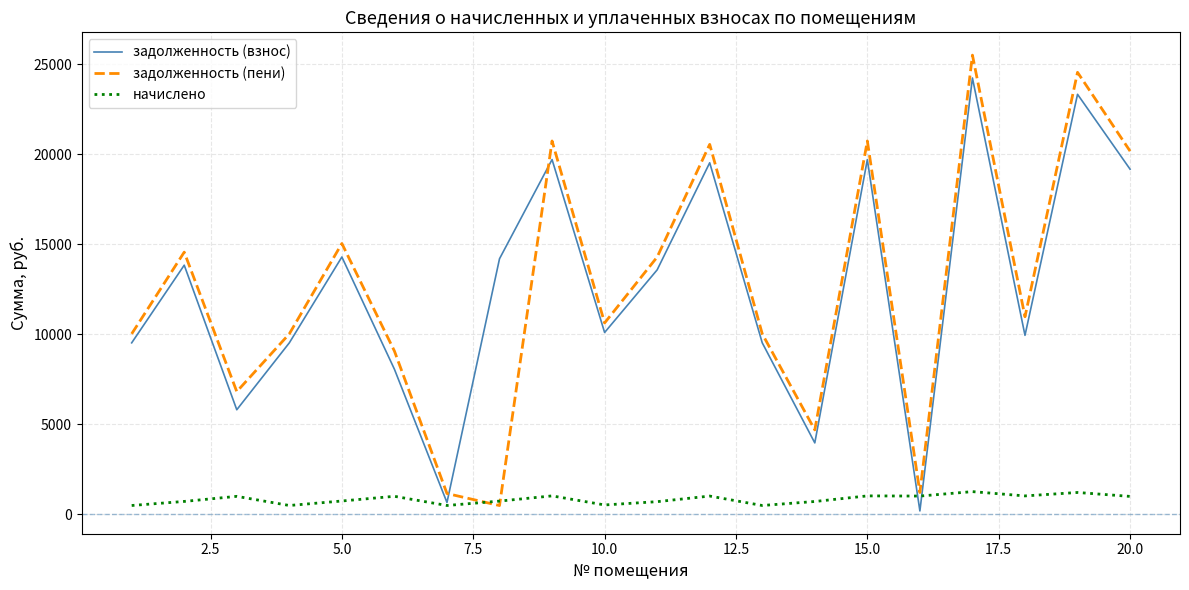

What are all the series names shown in the legend?

задолженность (взнос), задолженность (пени), начислено